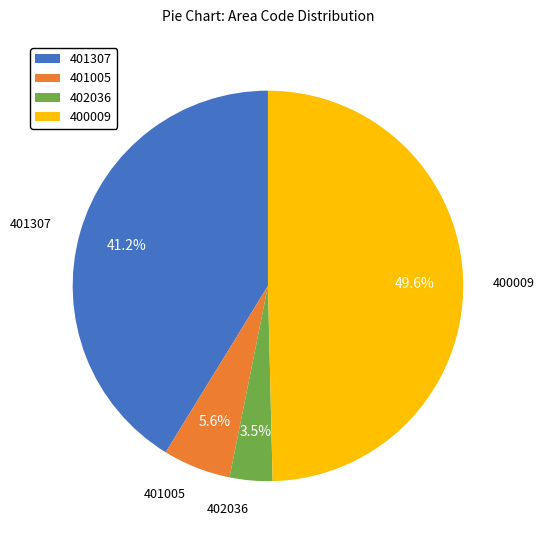

How many segments does this pie chart have?

4